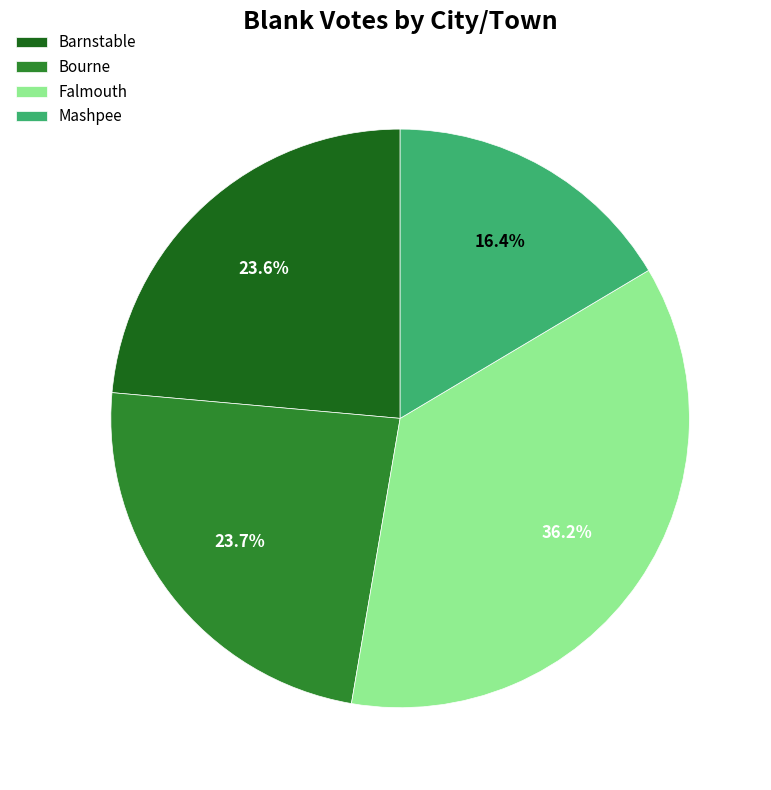

Is Falmouth the majority of the pie?

No